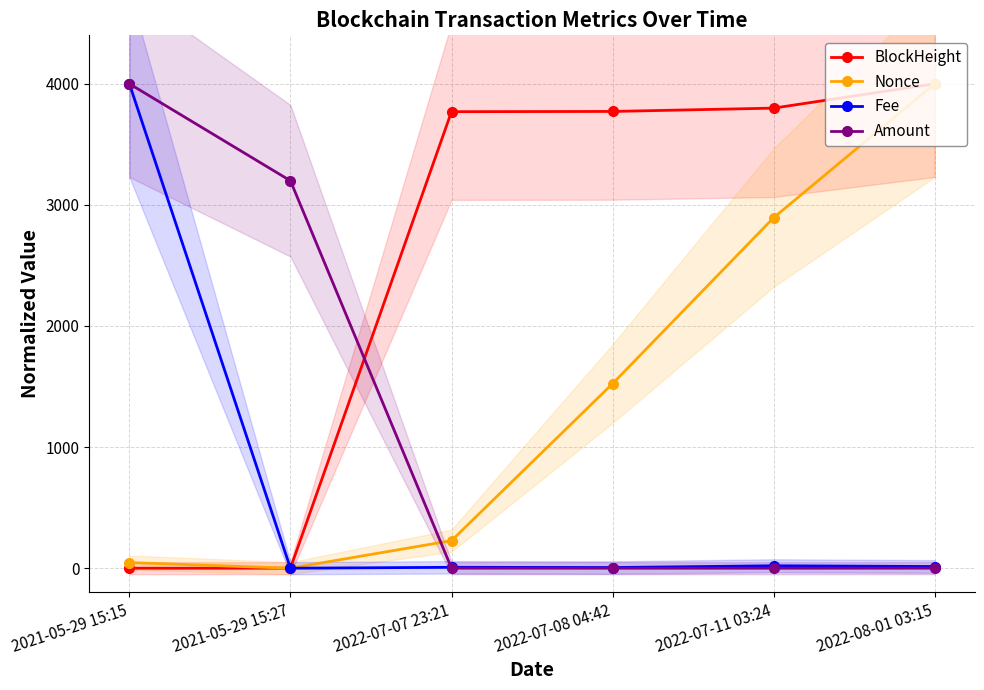

Is it true that BlockHeight equals 2213.0 at 2022-07-07 23:21?

False